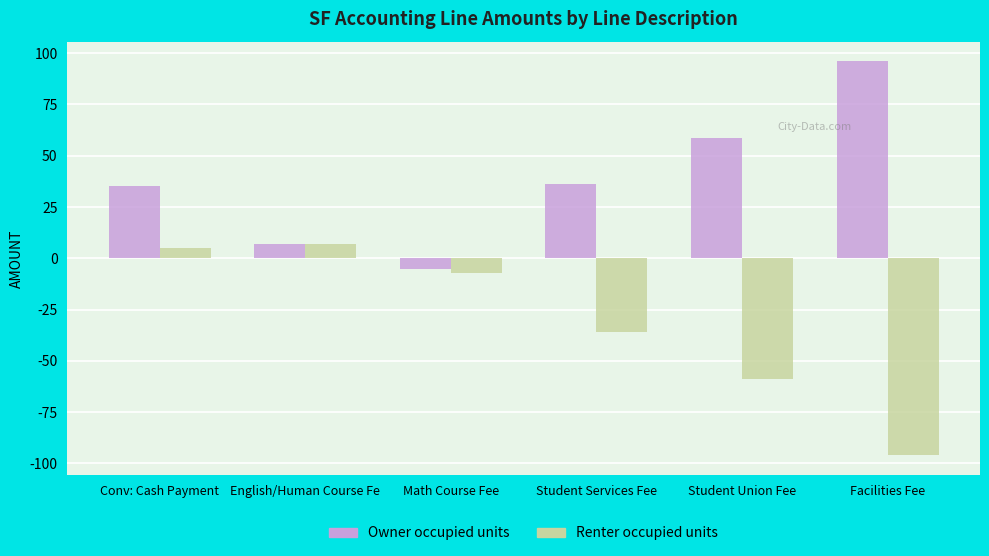

At Student Services Fee, list the series in order from smallest to largest.

Renter occupied units, Owner occupied units